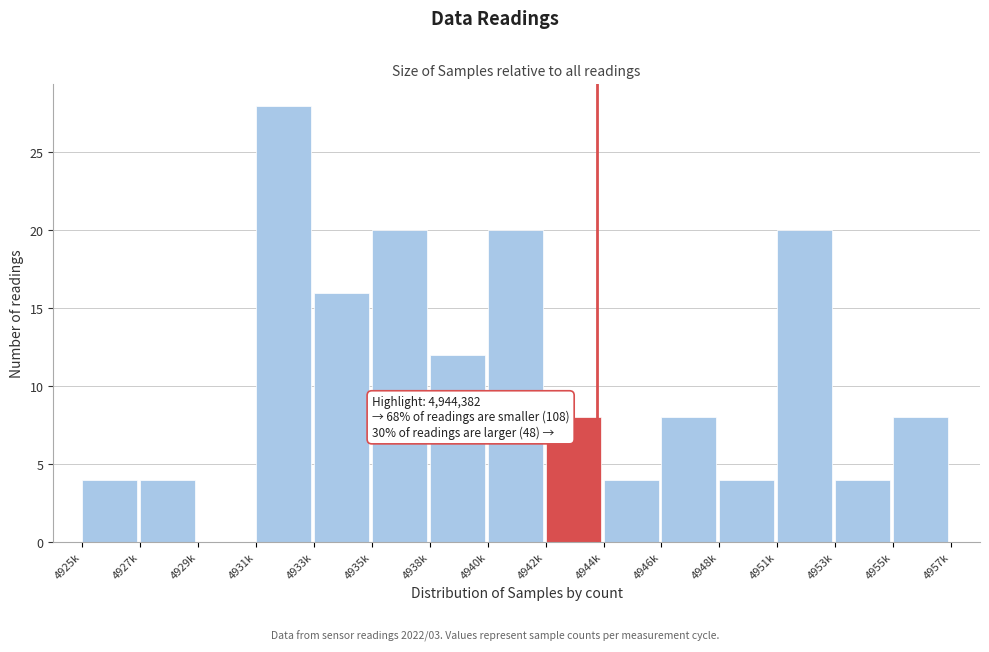

Reading left to right, transcribe all the data shown in this chart.

4925k=4	4927k=4	4929k=0	4931k=28	4933k=16	4935k=20	4938k=12	4940k=20	4942k=8	4944k=4	4946k=8	4948k=4	4951k=20	4953k=4	4955k=8